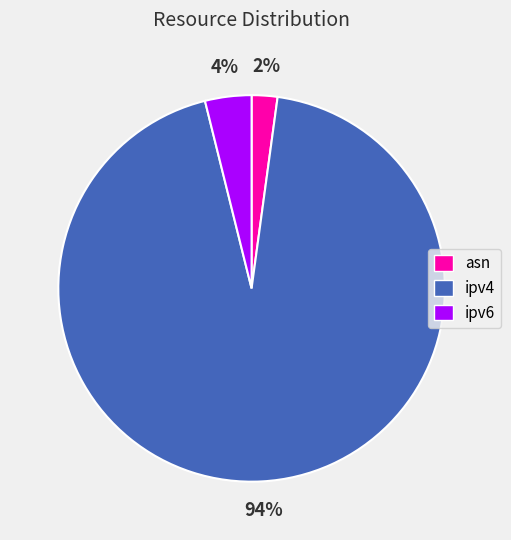

How many segments does this pie chart have?

3